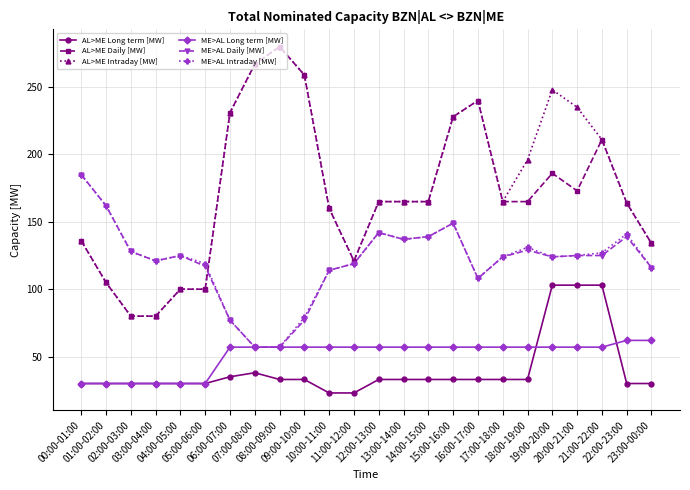

What are all the series names shown in the legend?

AL>ME Long term [MW], AL>ME Daily [MW], AL>ME Intraday [MW], ME>AL Long term [MW], ME>AL Daily [MW], ME>AL Intraday [MW]